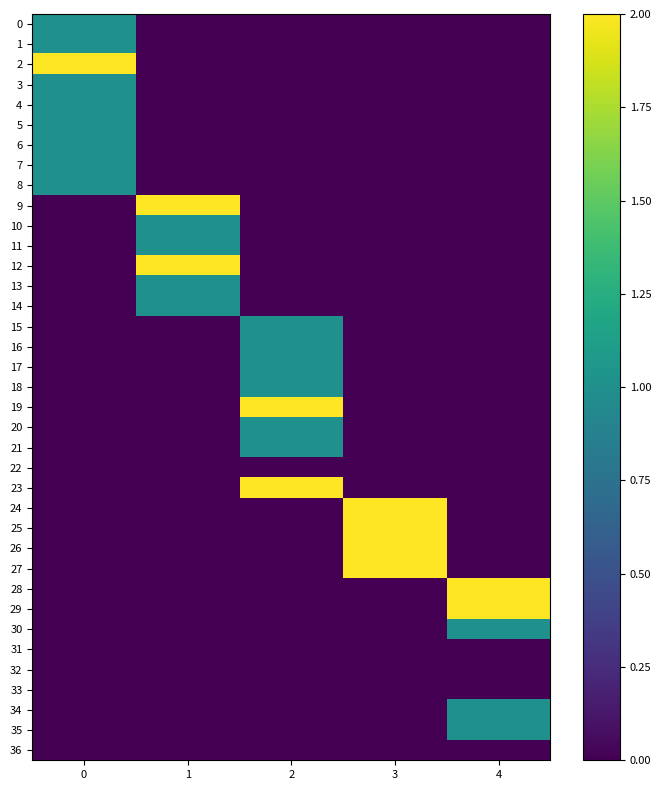

How many series are shown in this chart?

37